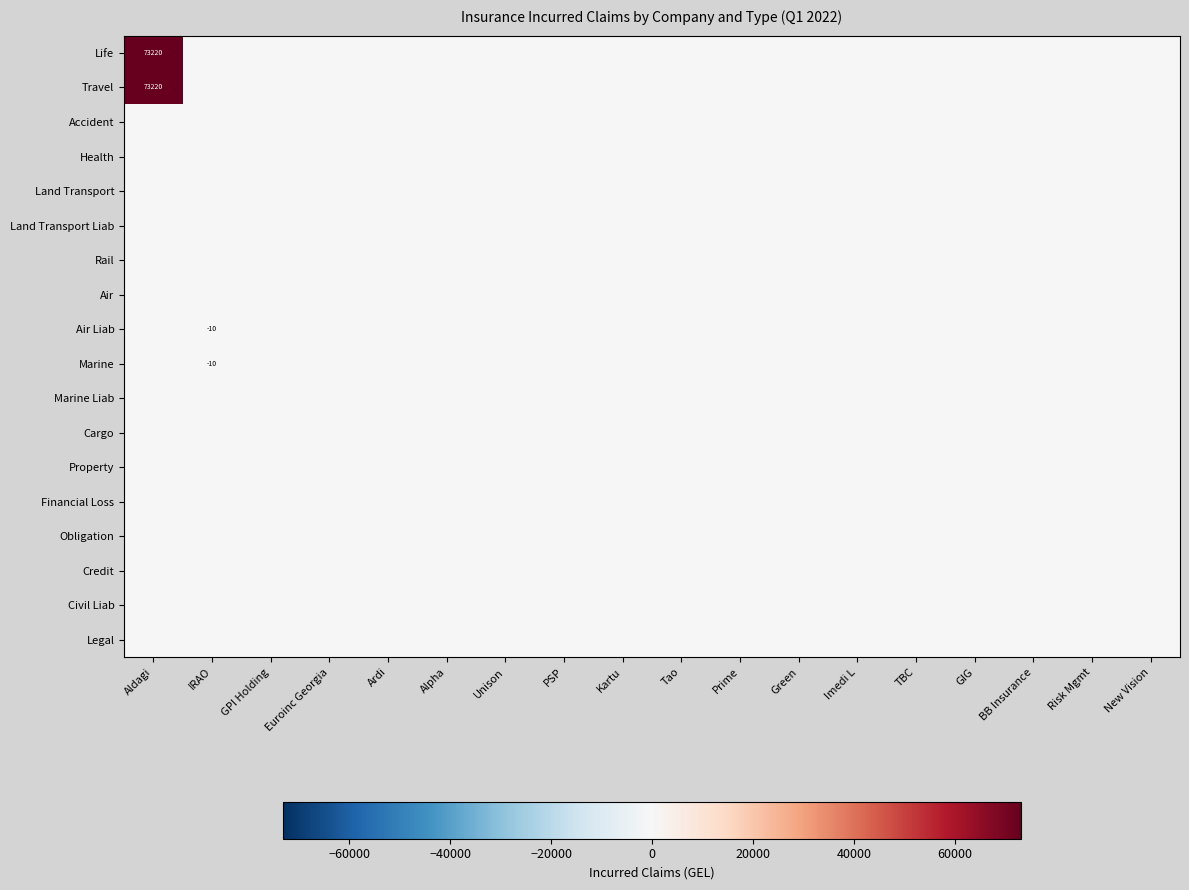

Which series has the largest total across all categories?

Life